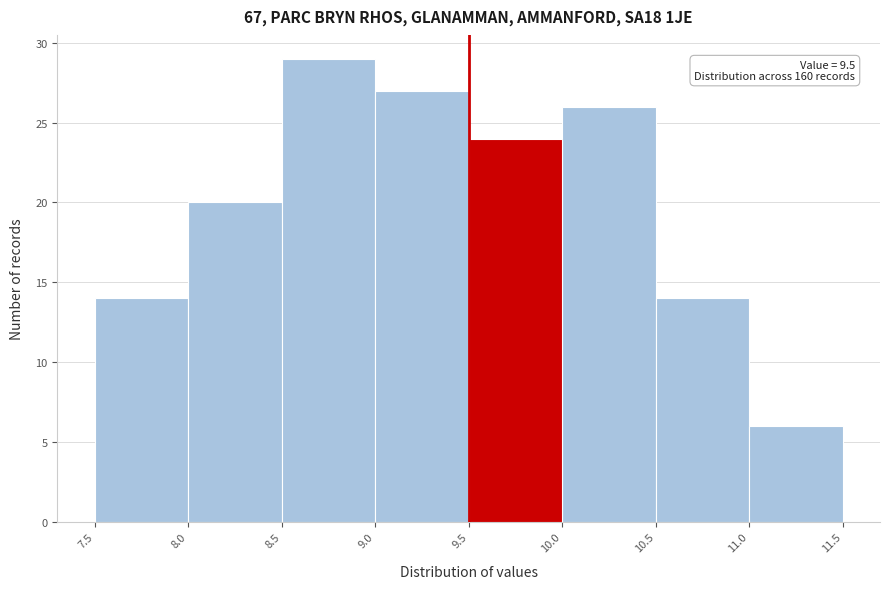

Which range on the x-axis has the tallest bar?

8.5 to 9.0